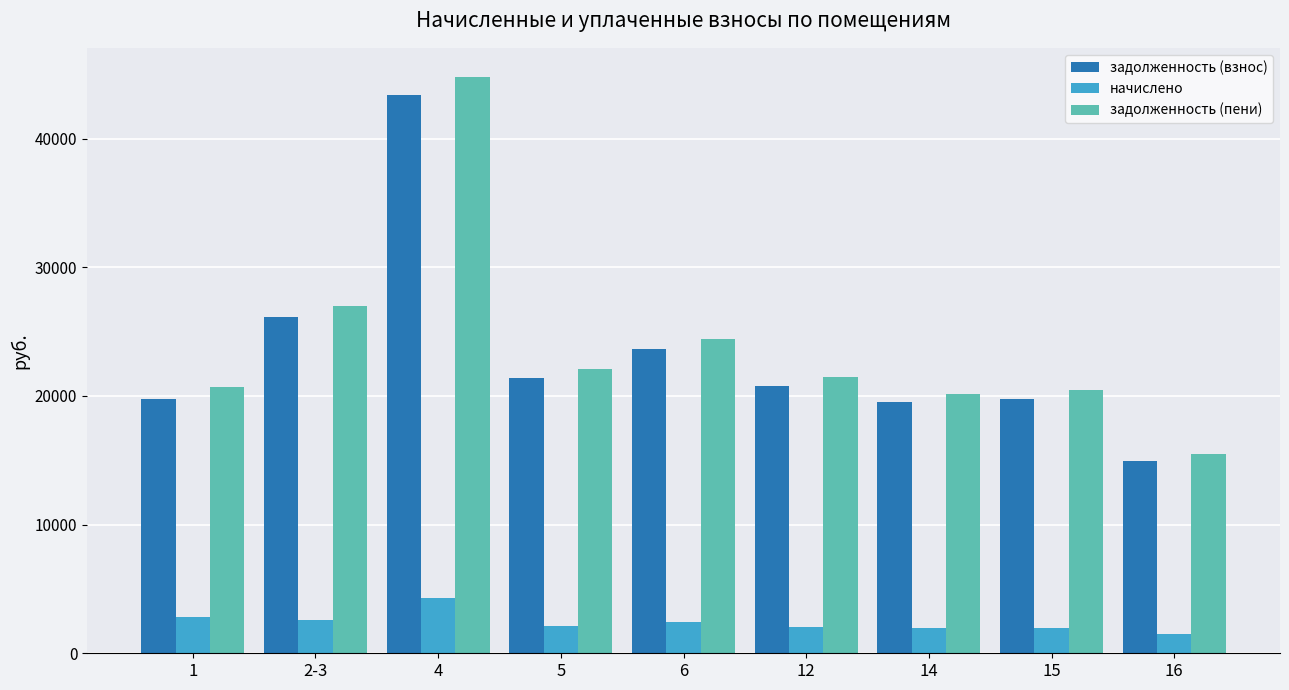

What is the highest value of the задолженность (взнос) series?

43375.5